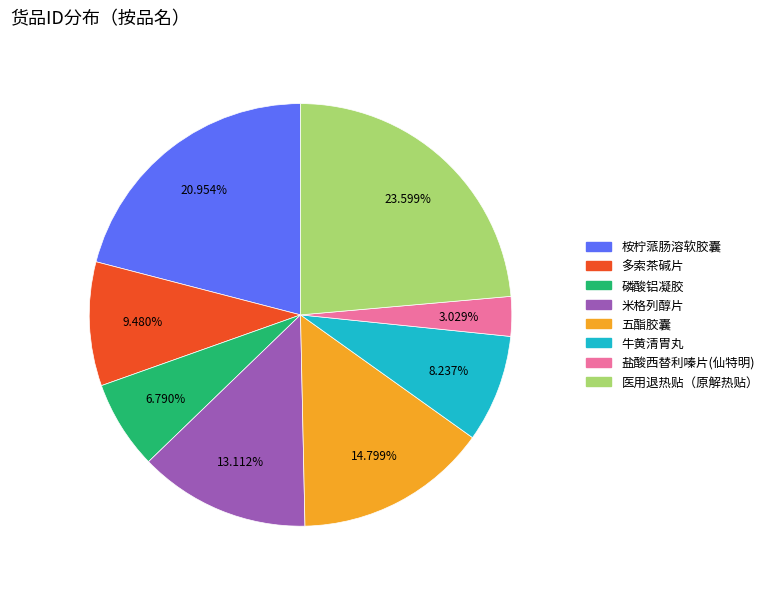

Which slice is the smallest?

盐酸西替利嗪片(仙特明)